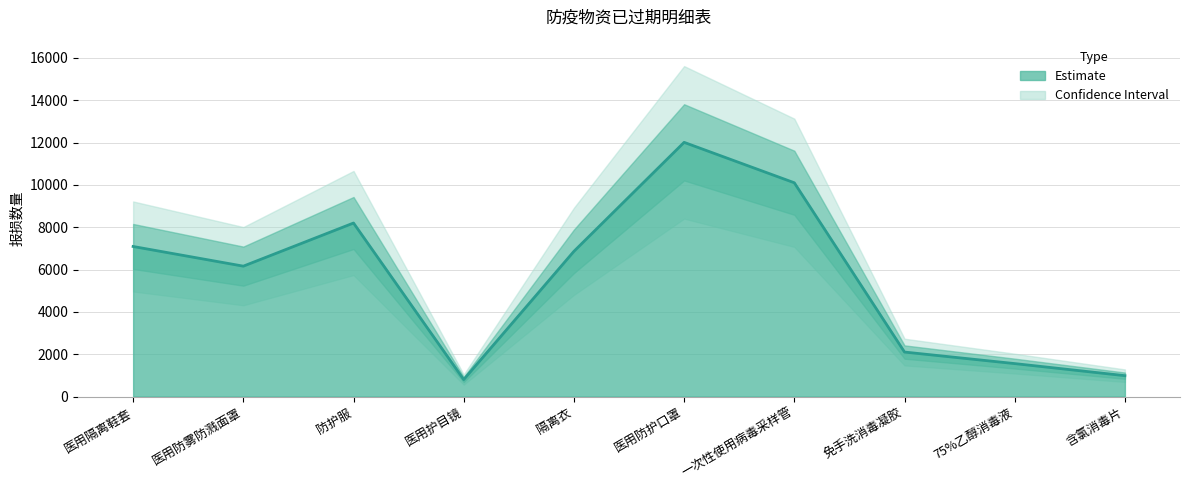

Which has a higher value, 医用护目镜 or 75%乙醇消毒液?

75%乙醇消毒液